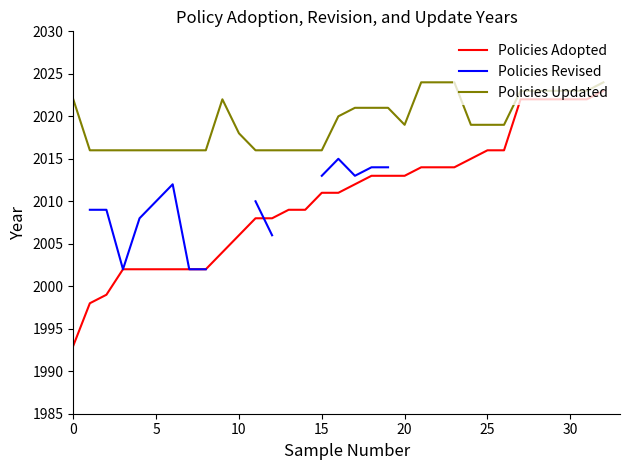

True or false: Policies Adopted has a value of 2011 at 15.

True